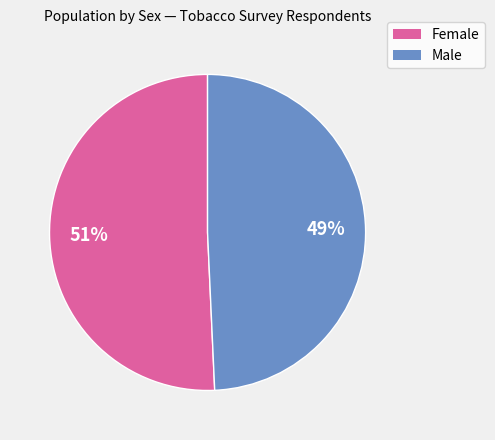

Is there a majority slice in this chart?

Yes